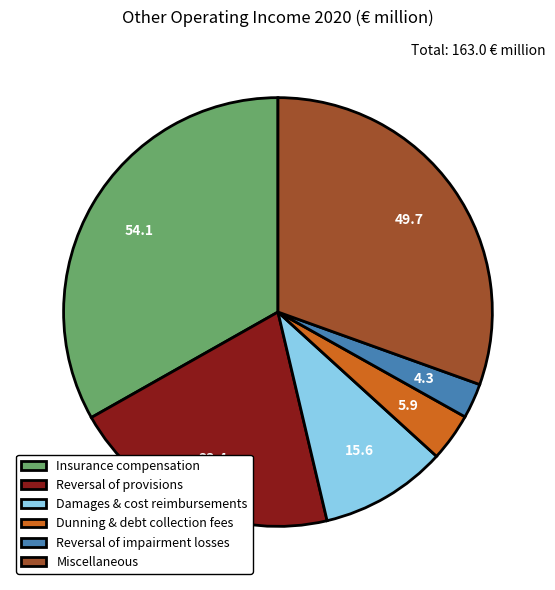

How many segments does this pie chart have?

6